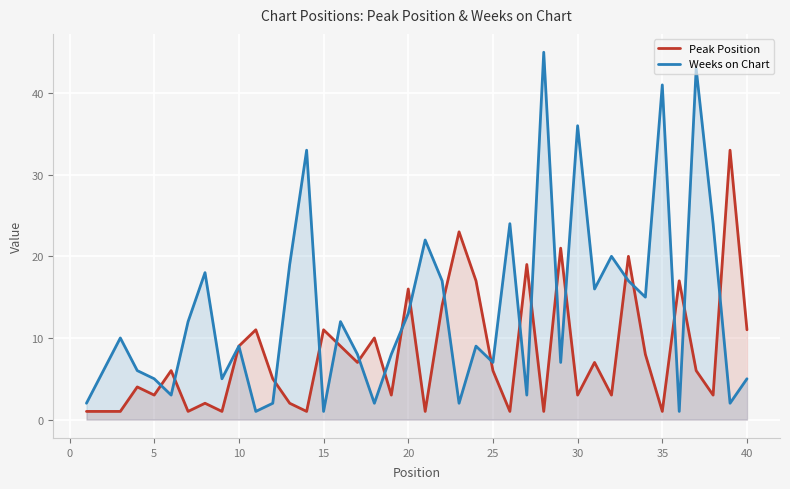

How many intersections are there between Weeks on Chart and Peak Position?

20